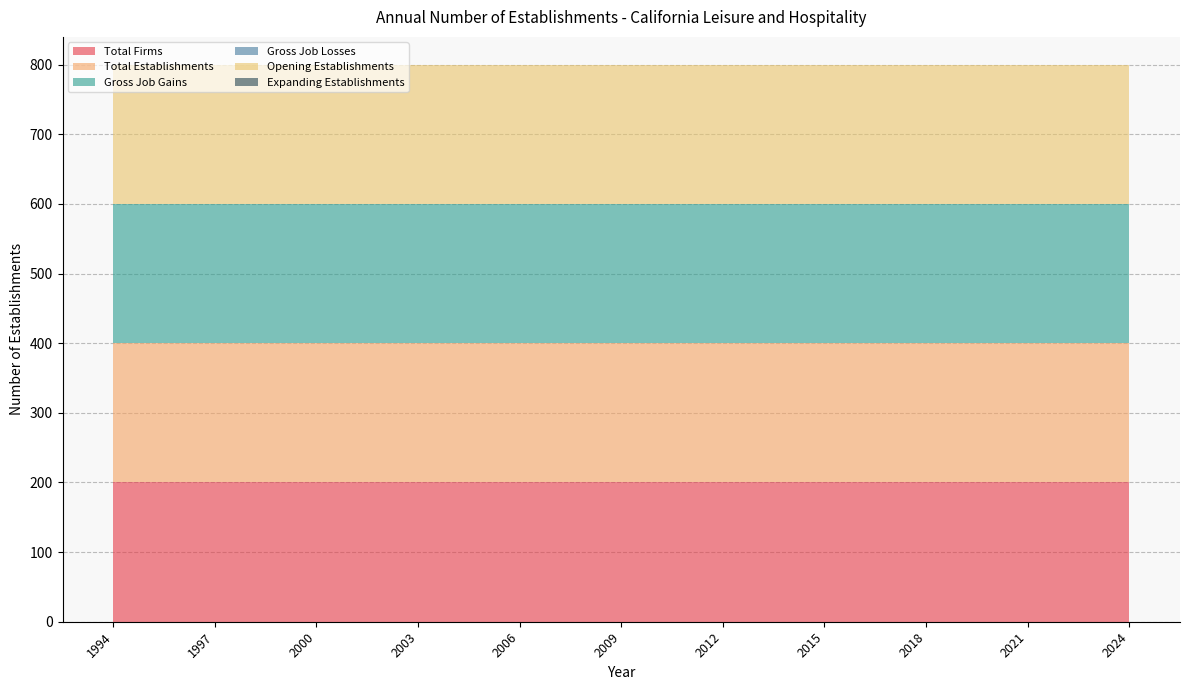

Reading left to right, extract all data points from this chart.

Total Firms: 1994=200	1995=200	1996=200	1997=200	1998=200	1999=200	2000=200	2001=200	2002=200	2003=200	2004=200	2005=200	2006=200	2007=200	2008=200	2009=200	2010=200	2011=200	2012=200	2013=200	2014=200	2015=200	2016=200	2017=200	2018=200	2019=200	2020=200	2021=200	2022=200	2023=200	2024=200
Total Establishments: 1994=200	1995=200	1996=200	1997=200	1998=200	1999=200	2000=200	2001=200	2002=200	2003=200	2004=200	2005=200	2006=200	2007=200	2008=200	2009=200	2010=200	2011=200	2012=200	2013=200	2014=200	2015=200	2016=200	2017=200	2018=200	2019=200	2020=200	2021=200	2022=200	2023=200	2024=200
Gross Job Gains: 1994=200	1995=200	1996=200	1997=200	1998=200	1999=200	2000=200	2001=200	2002=200	2003=200	2004=200	2005=200	2006=200	2007=200	2008=200	2009=200	2010=200	2011=200	2012=200	2013=200	2014=200	2015=200	2016=200	2017=200	2018=200	2019=200	2020=200	2021=200	2022=200	2023=200	2024=200
Gross Job Losses: 1994=0	1995=0	1996=0	1997=0	1998=0	1999=0	2000=0	2001=0	2002=0	2003=0	2004=0	2005=0	2006=0	2007=0	2008=0	2009=0	2010=0	2011=0	2012=0	2013=0	2014=0	2015=0	2016=0	2017=0	2018=0	2019=0	2020=0	2021=0	2022=0	2023=0	2024=0
Opening Establishments: 1994=200	1995=200	1996=200	1997=200	1998=200	1999=200	2000=200	2001=200	2002=200	2003=200	2004=200	2005=200	2006=200	2007=200	2008=200	2009=200	2010=200	2011=200	2012=200	2013=200	2014=200	2015=200	2016=200	2017=200	2018=200	2019=200	2020=200	2021=200	2022=200	2023=200	2024=200
Expanding Establishments: 1994=0	1995=0	1996=0	1997=0	1998=0	1999=0	2000=0	2001=0	2002=0	2003=0	2004=0	2005=0	2006=0	2007=0	2008=0	2009=0	2010=0	2011=0	2012=0	2013=0	2014=0	2015=0	2016=0	2017=0	2018=0	2019=0	2020=0	2021=0	2022=0	2023=0	2024=0